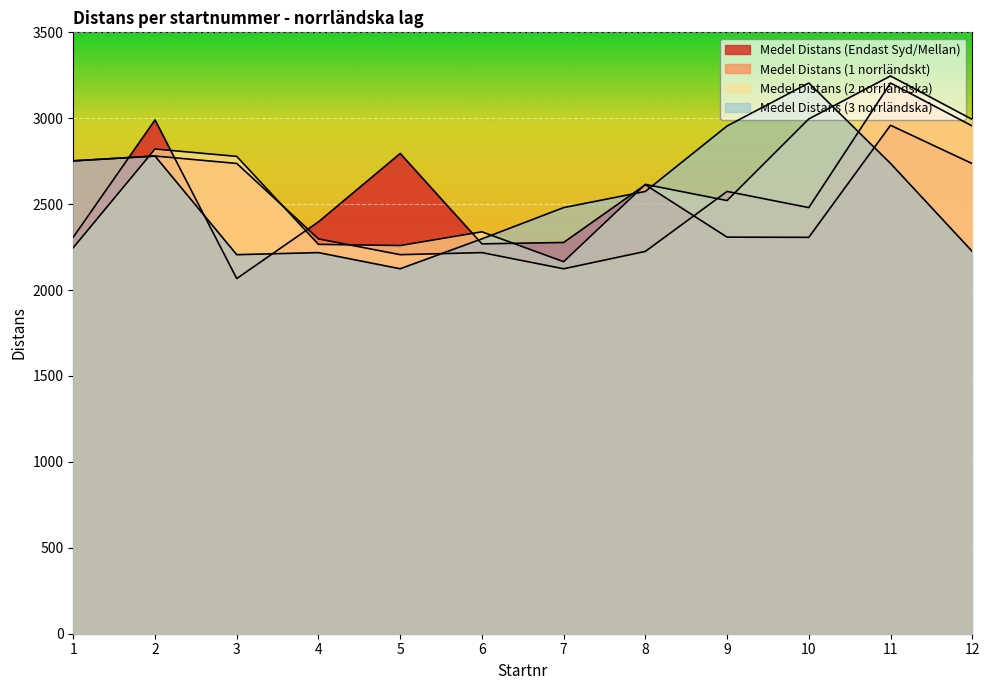

What is the difference between the Medel Distans (Endast Syd/Mellan) values at 9 and 2?

682